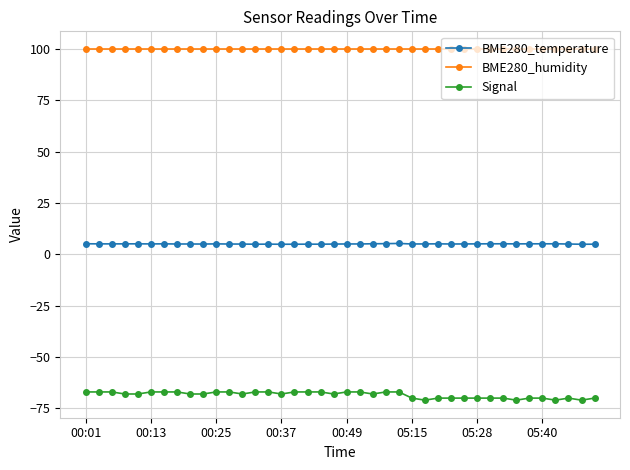

What is the maximum value for BME280_humidity?

100.0